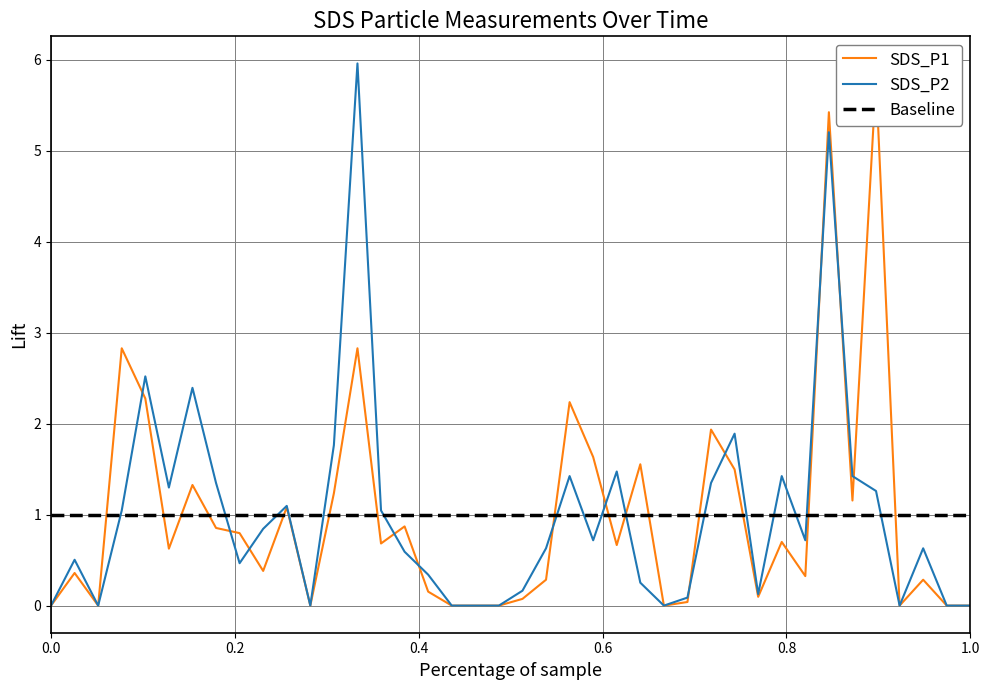

How many lines are shown in the chart?

3